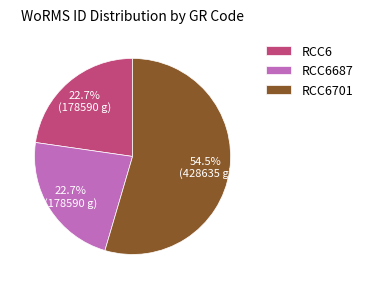

Is there any slice that represents more than half of the pie?

Yes